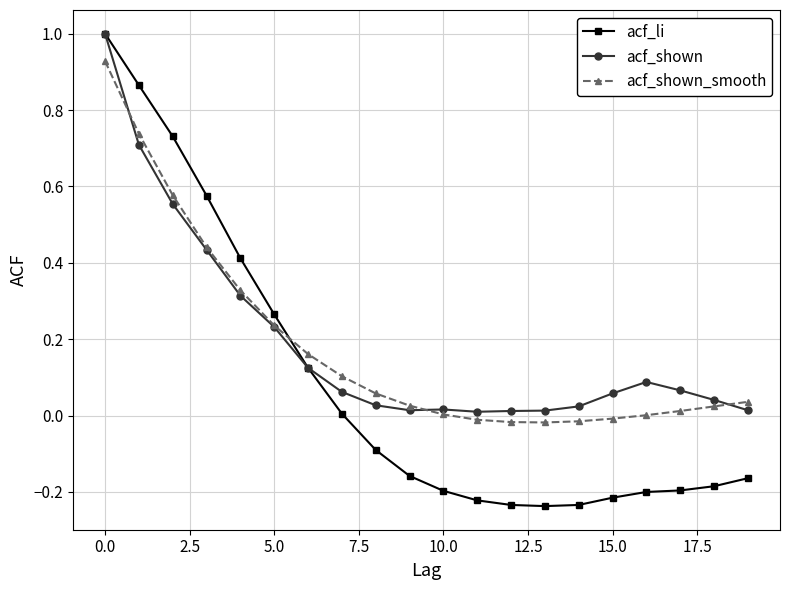

Which series has the largest range (max minus min)?

acf_li